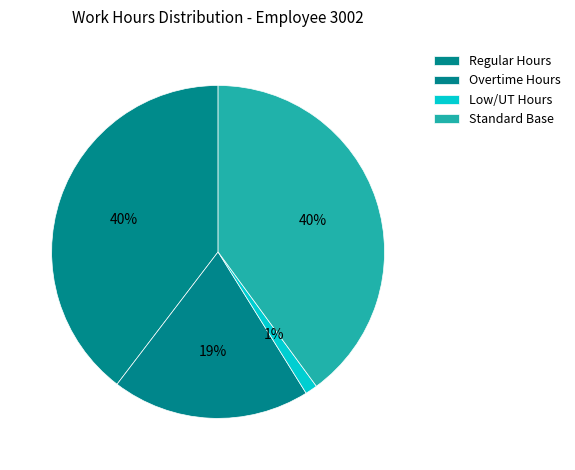

How many slices are in this pie chart?

4